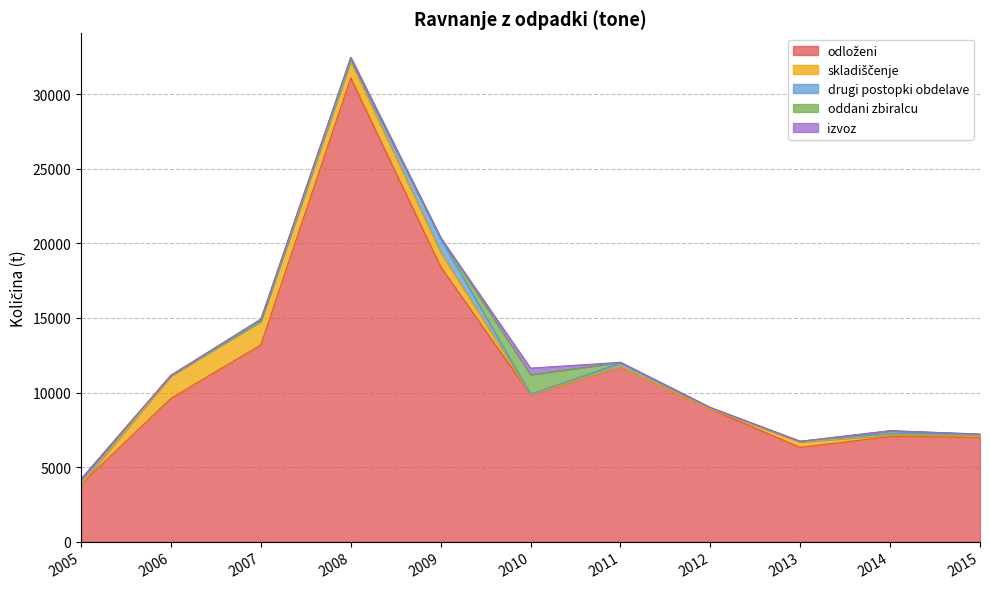

Where is oddani zbiralcu nearest to the value 655?

2014